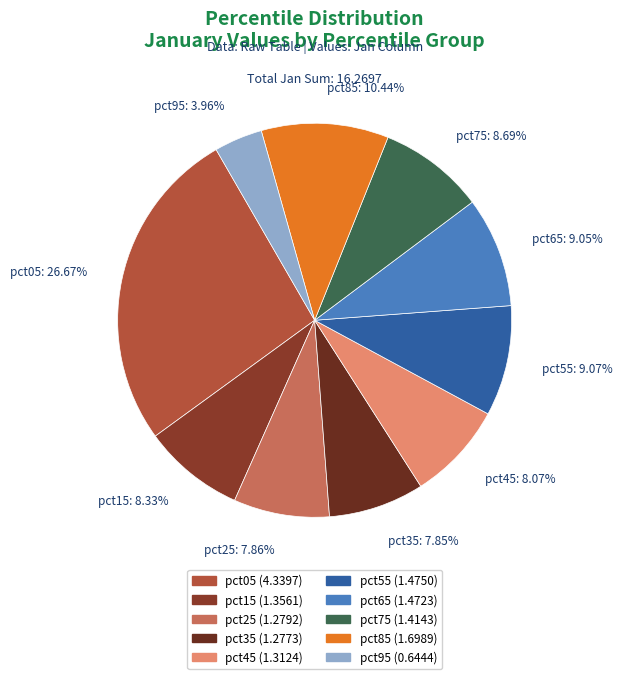

To the nearest percent, what percentage of the pie is pct25?

8%